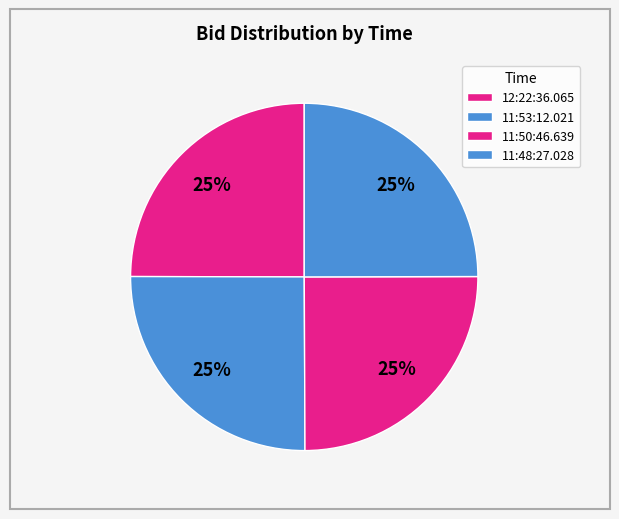

To the nearest percent, what portion does 11:50:46.639 represent?

25%